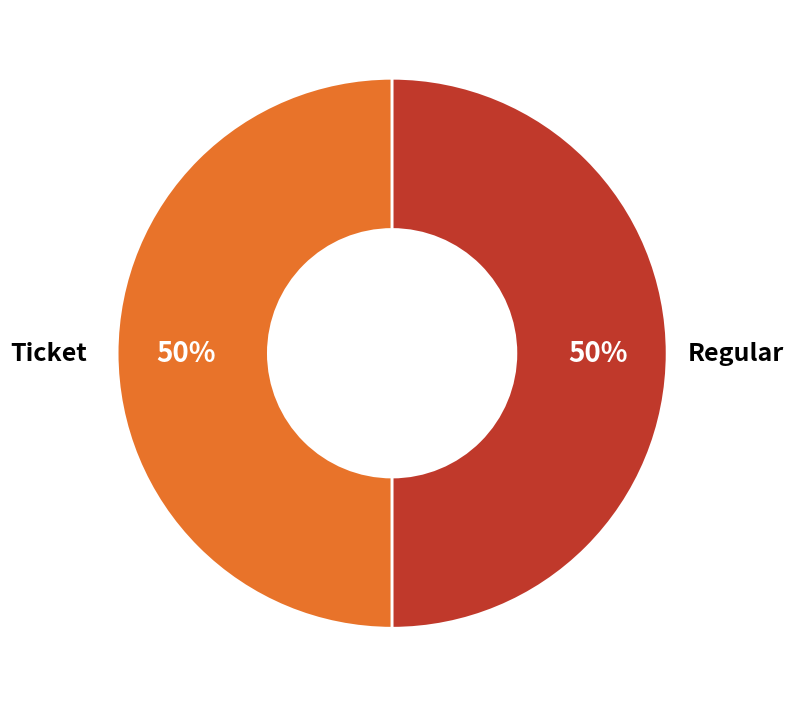

To the nearest percent, what is the average slice percentage?

50%